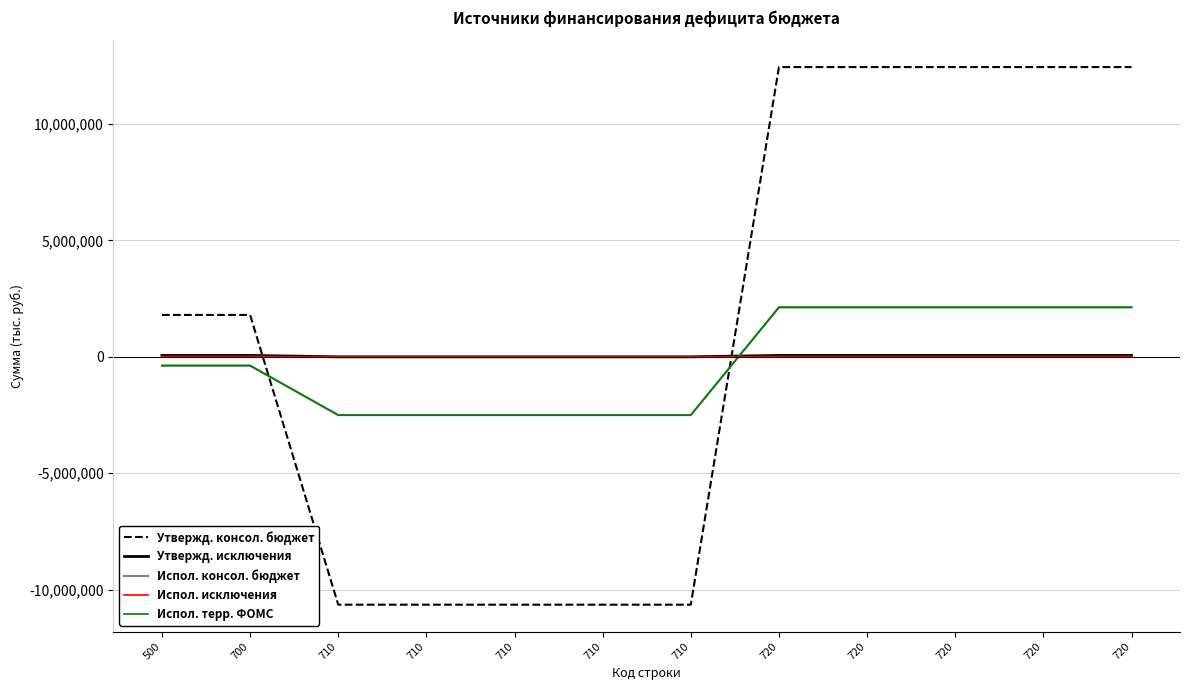

What are all the series names shown in the legend?

Утвержд. консол. бюджет, Утвержд. исключения, Испол. консол. бюджет, Испол. исключения, Испол. терр. ФОМС